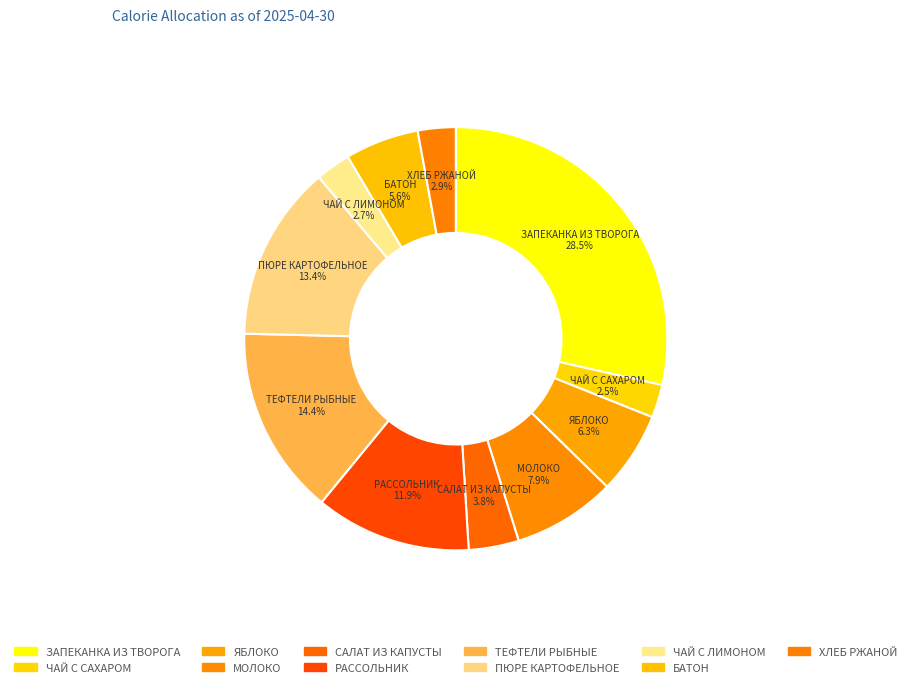

What is the total percentage of ЯБЛОКО and ТЕФТЕЛИ РЫБНЫЕ?

20.7%